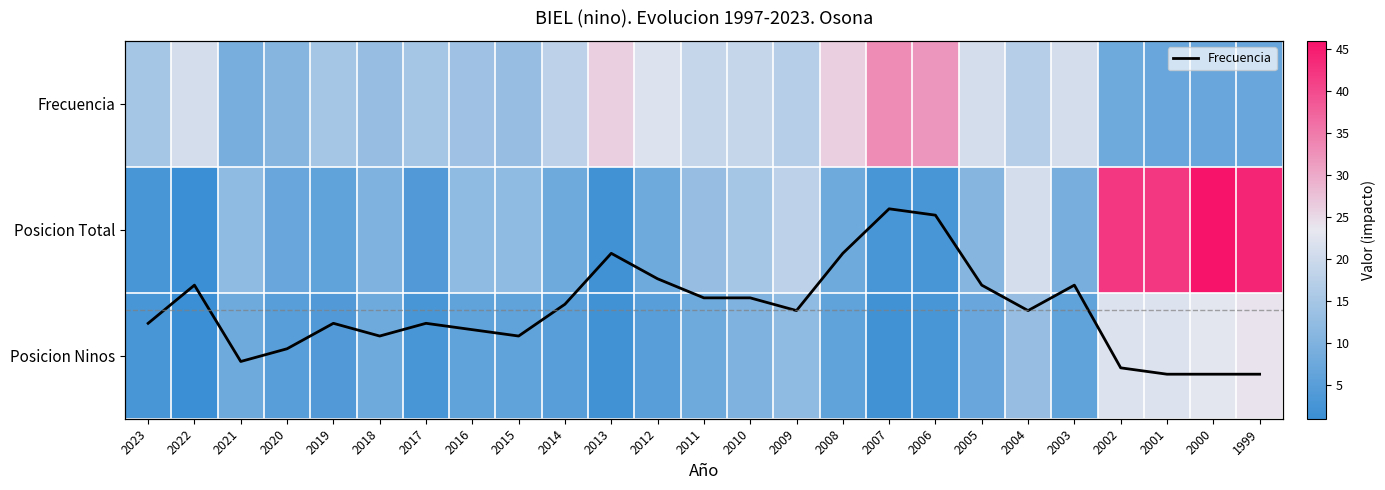

What is the smallest value displayed?

1